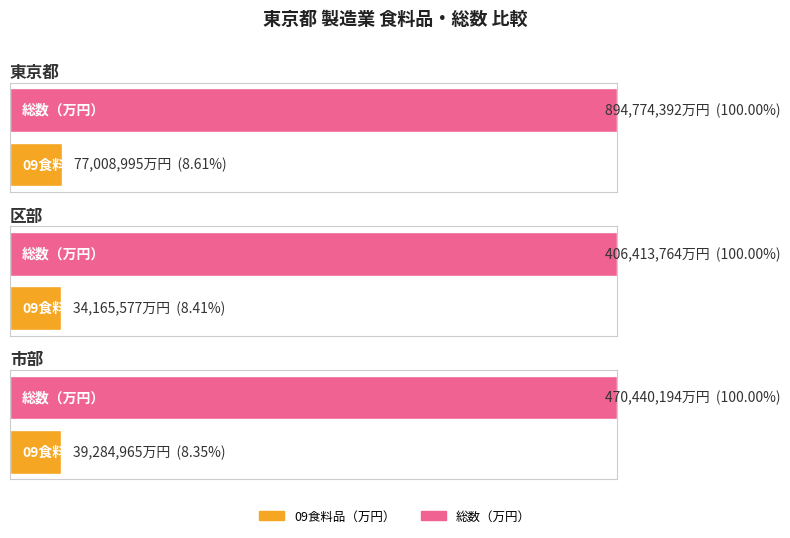

Between 東京都 and 区部, which series saw the biggest shift?

総数（万円）